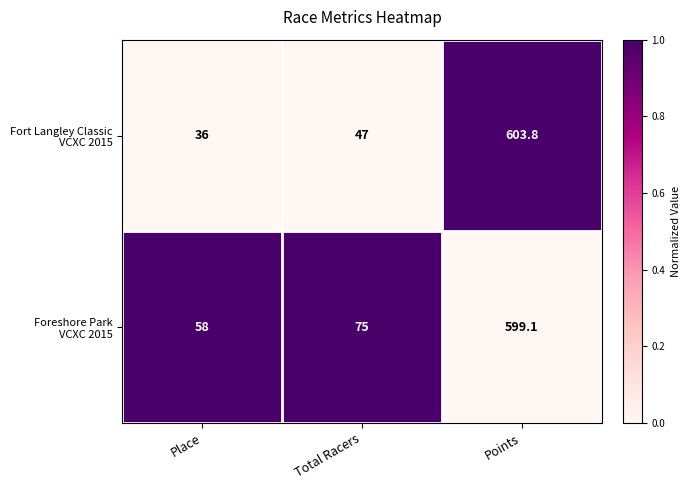

What is the difference between the highest and lowest values at Points?

4.7